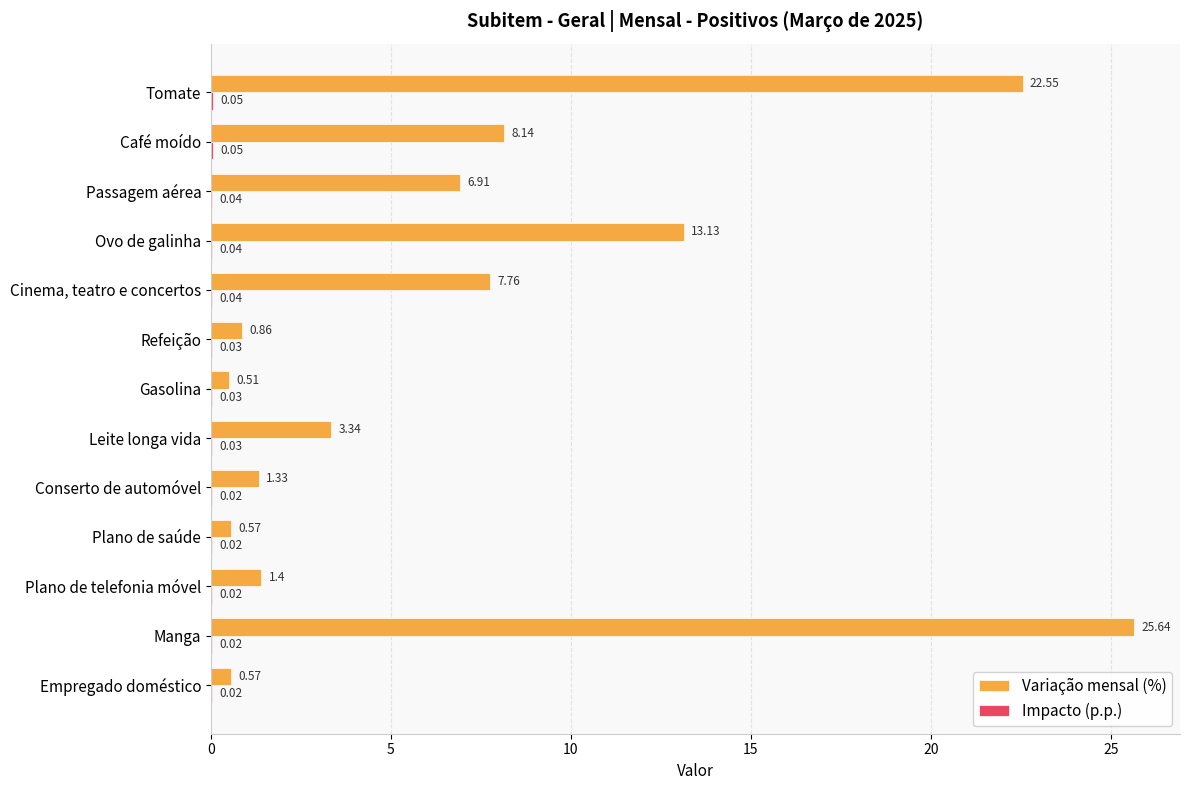

At which category does the chart reach its peak across all series?

Manga